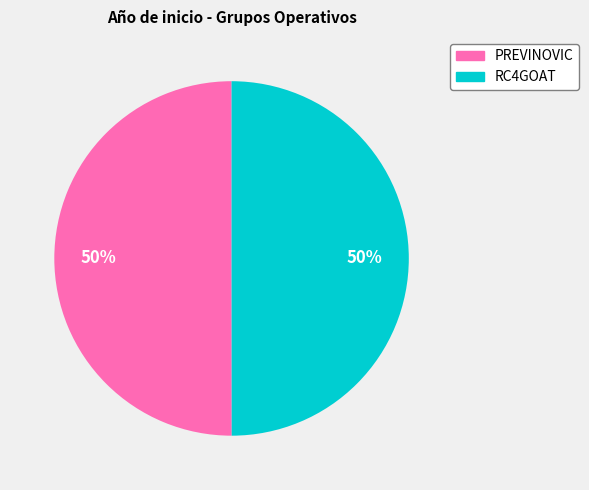

To the nearest percent, what percentage of the pie is PREVINOVIC?

50%